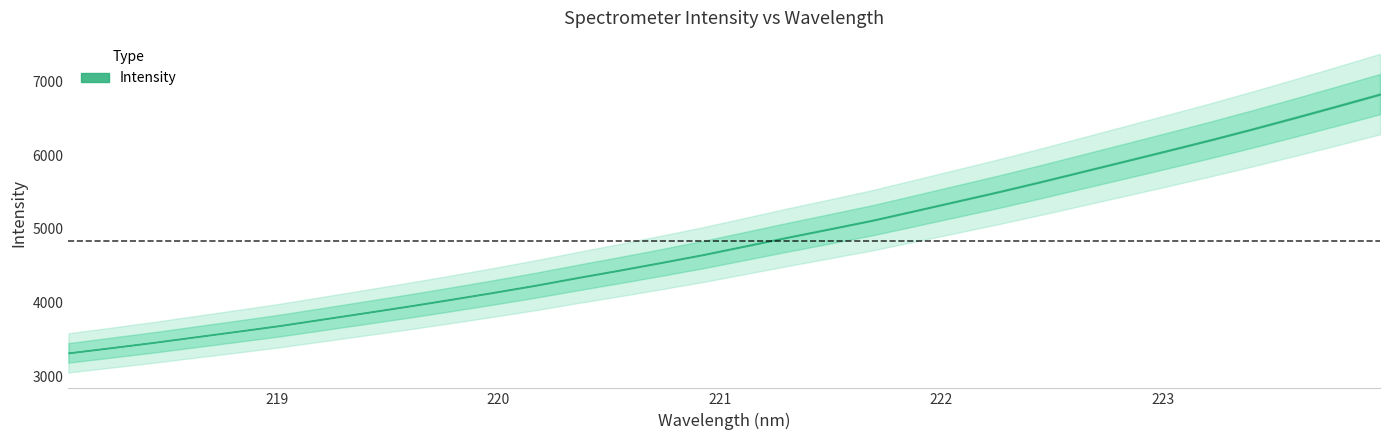

Rank the categories by value from lowest to highest.

0, 1, 2, 3, 4, 5, 6, 7, 8, 9, 10, 11, 12, 13, 14, 15, 16, 17, 18, 19, 20, 21, 22, 23, 24, 25, 26, 27, 28, 29, 30, 31